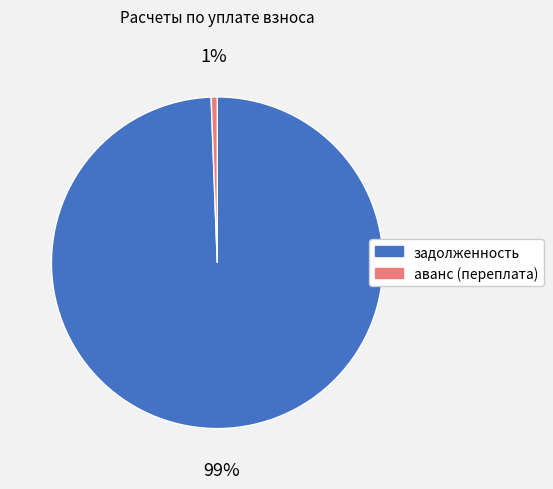

Do задолженность and аванс (переплата) together represent more than half of the pie?

Yes